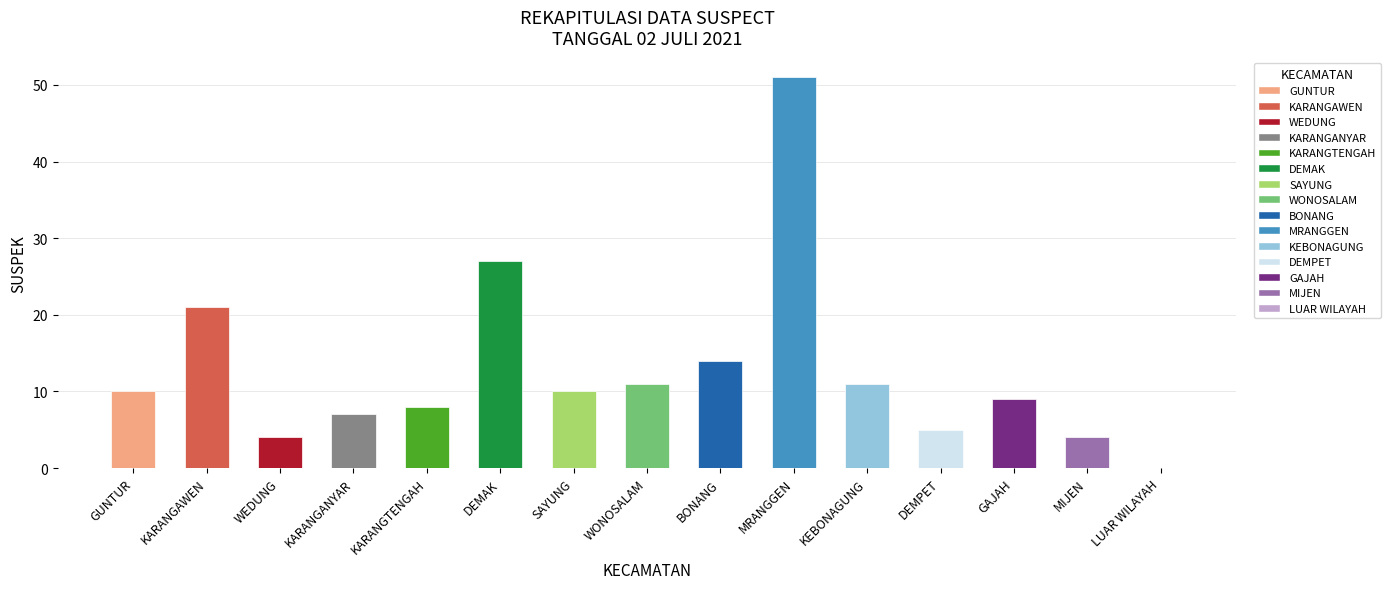

What is the maximum value shown in the chart?

51